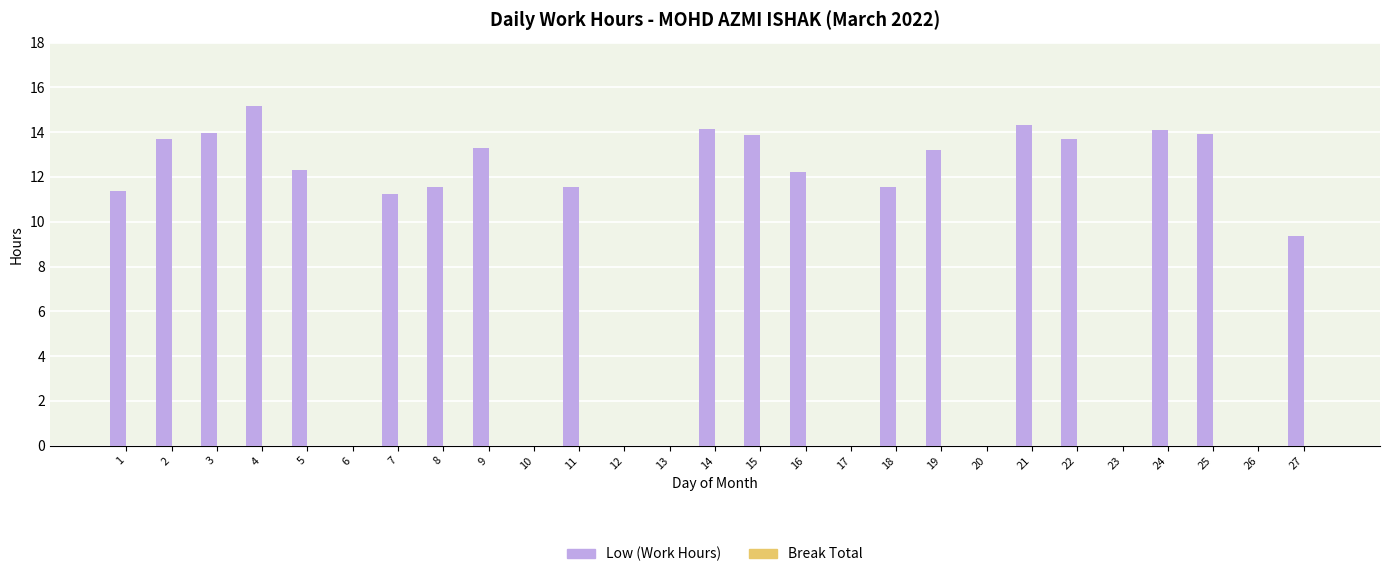

Where is the data nearest to the value 7?

27